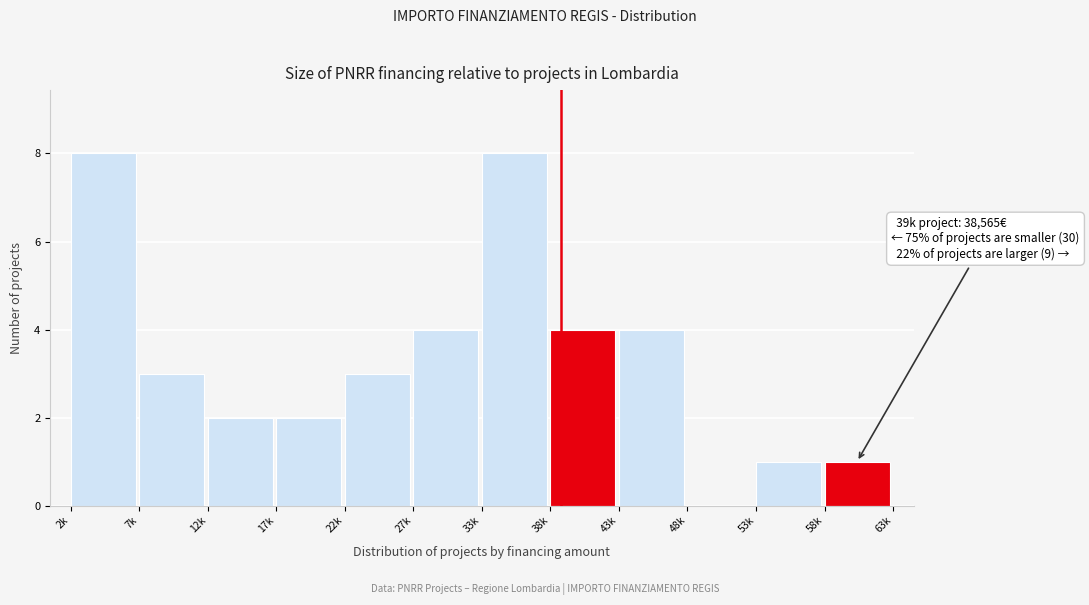

Reading left to right, list all the values displayed in this chart.

2k=8	7k=3	12k=2	17k=2	22k=3	27k=4	33k=8	38k=4	43k=4	48k=0	53k=1	58k=1